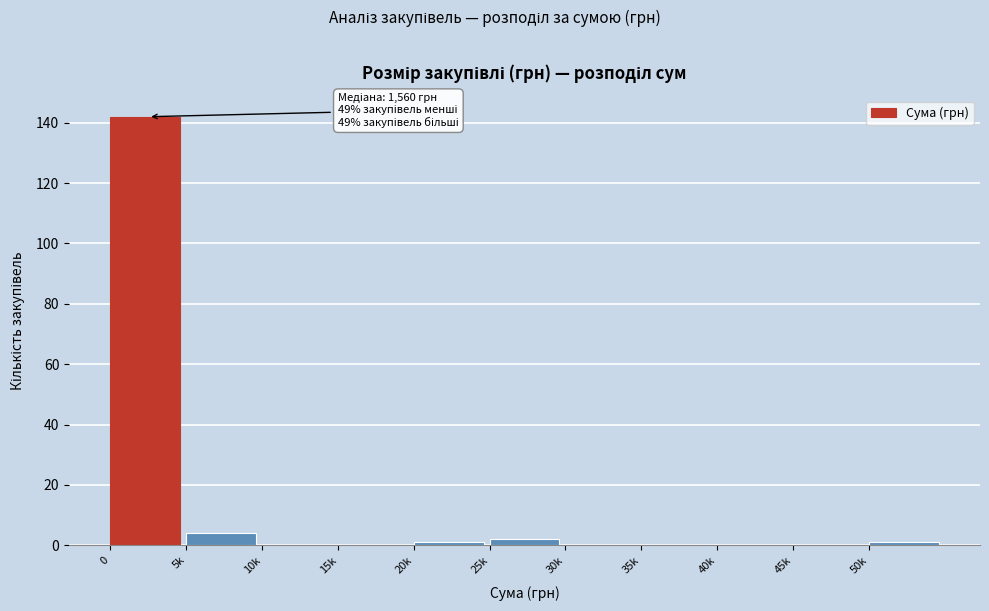

Reading right to left, extract all data points from this chart.

50k=1	45k=0	40k=0	35k=0	30k=0	25k=2	20k=1	15k=0	10k=0	5k=4	0=142